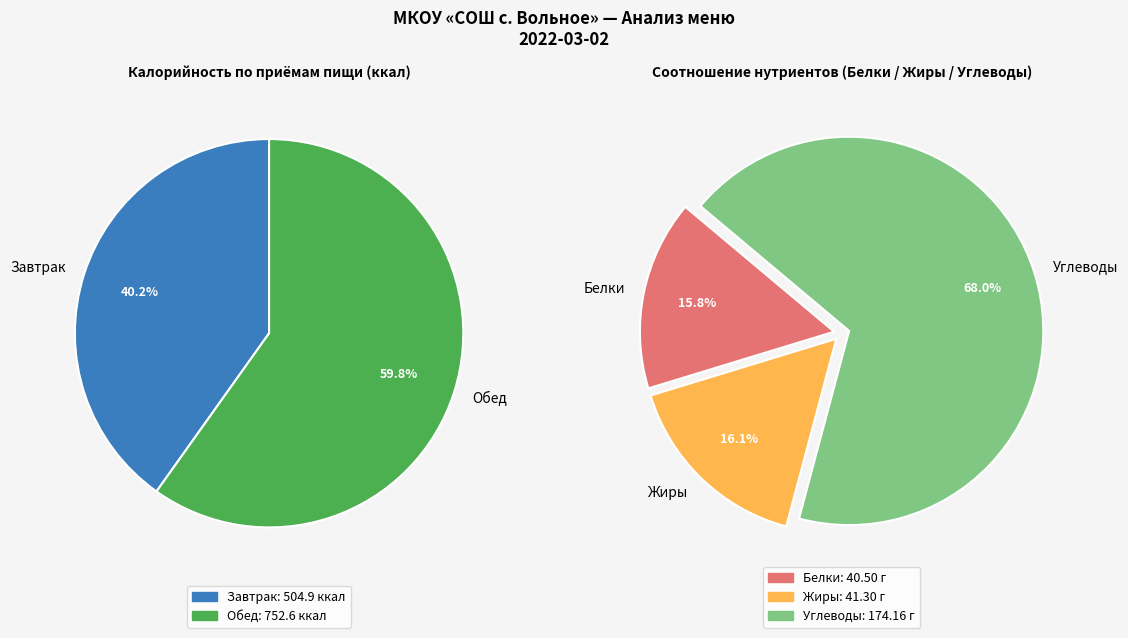

Count the number of slices in the pie.

2